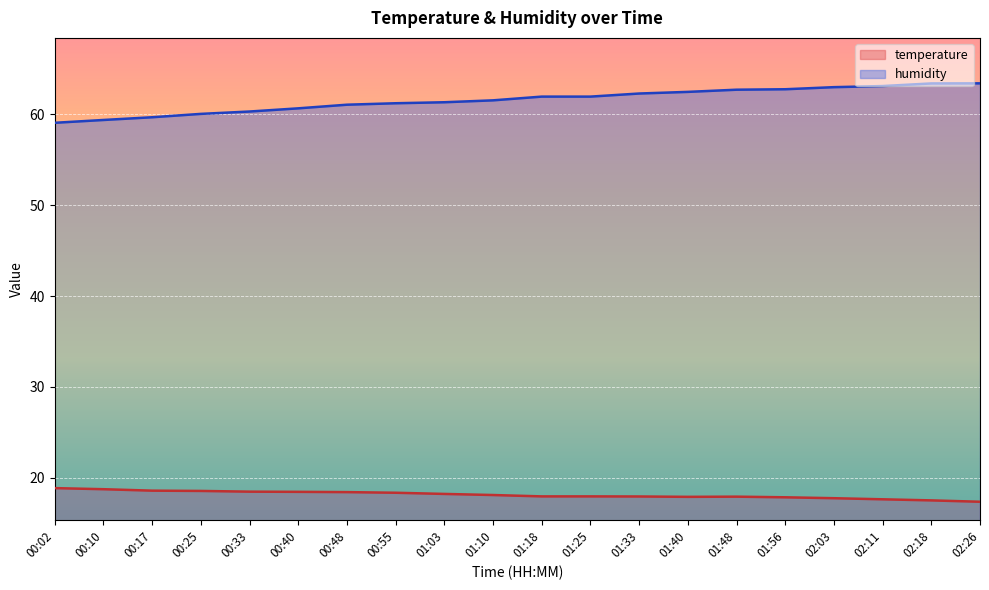

What are all the series names shown in the legend?

temperature, humidity